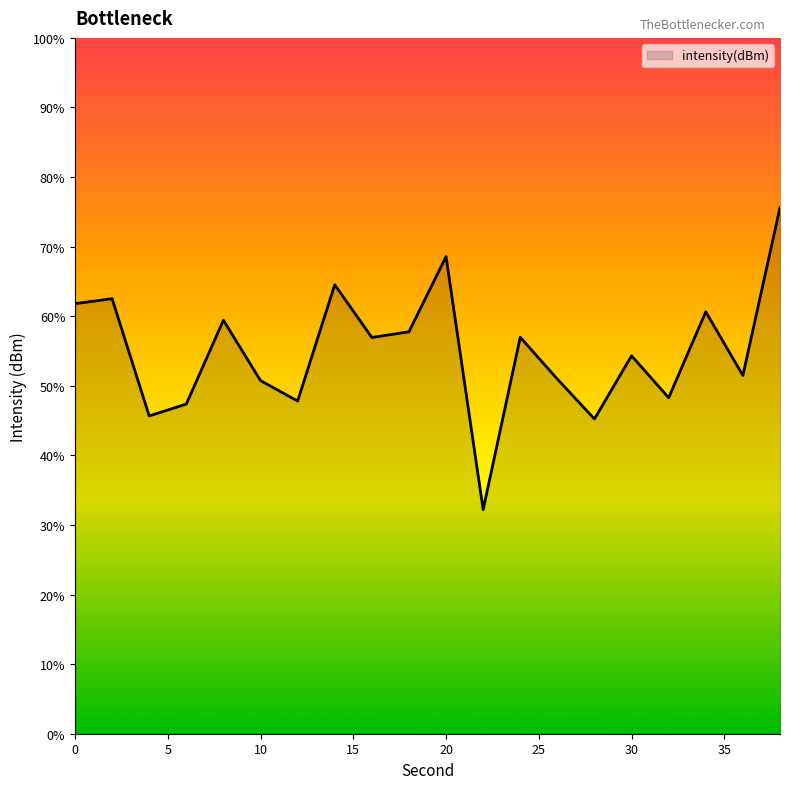

What is the minimum value shown in the chart?

32.2